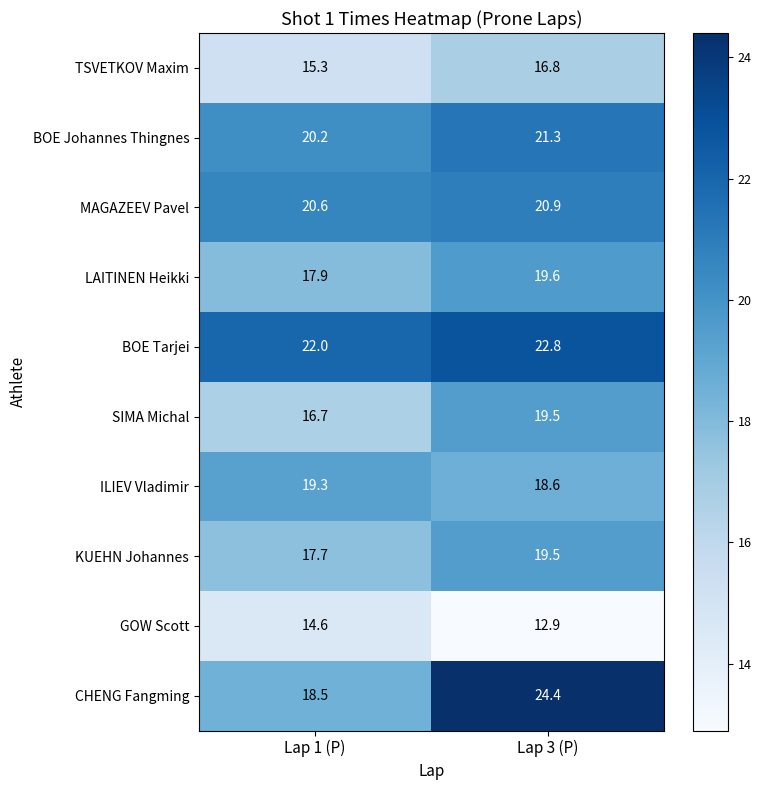

Reading left to right, what are all the values shown in this chart?

TSVETKOV Maxim: 15.3	16.8
BOE Johannes Thingnes: 20.2	21.3
MAGAZEEV Pavel: 20.6	20.9
LAITINEN Heikki: 17.9	19.6
BOE Tarjei: 22.0	22.8
SIMA Michal: 16.7	19.5
ILIEV Vladimir: 19.3	18.6
KUEHN Johannes: 17.7	19.5
GOW Scott: 14.6	12.9
CHENG Fangming: 18.5	24.4